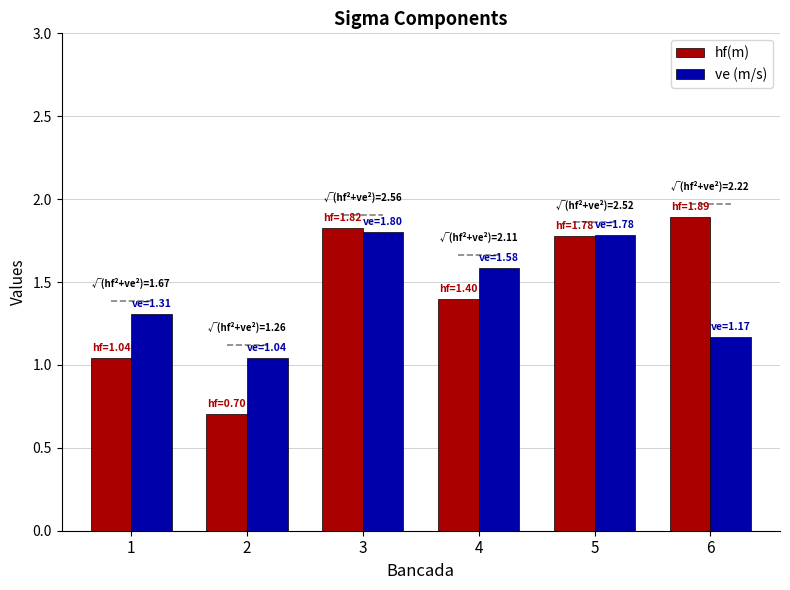

At how many categories does at least one series exceed 1?

6